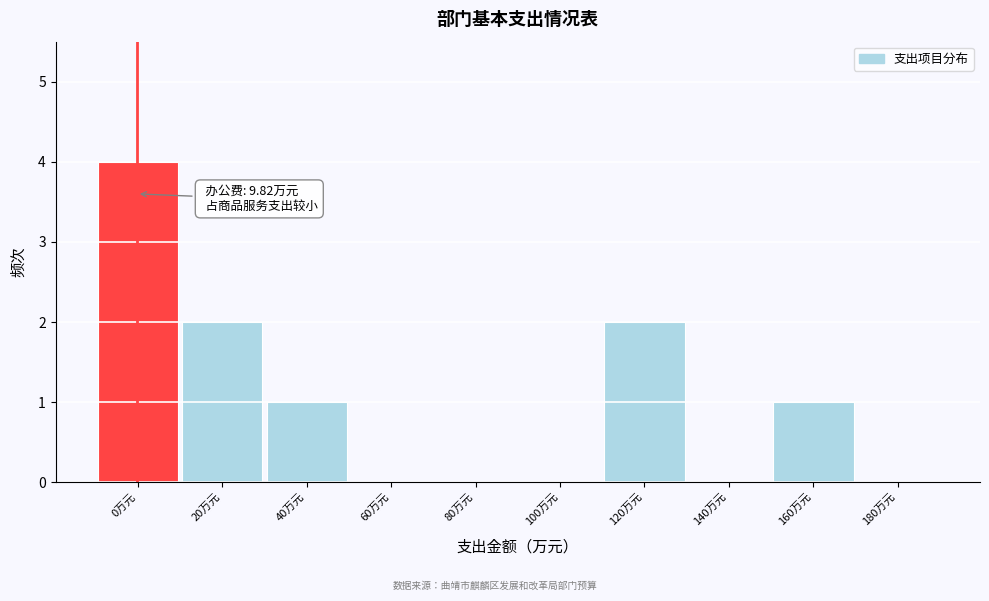

Reading left to right, transcribe all the data shown in this chart.

0万元=4	20万元=2	40万元=1	60万元=0	80万元=0	100万元=0	120万元=2	140万元=0	160万元=1	180万元=0